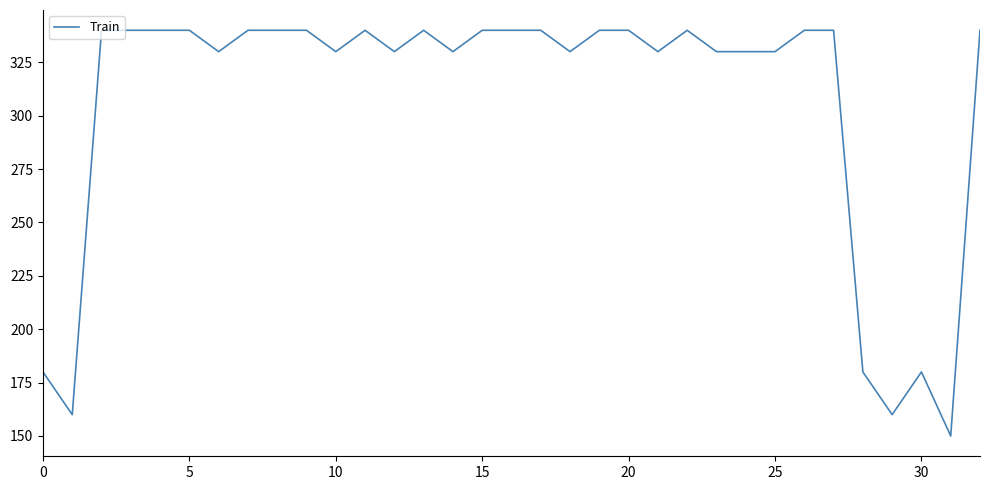

What is the minimum value shown in the chart?

150